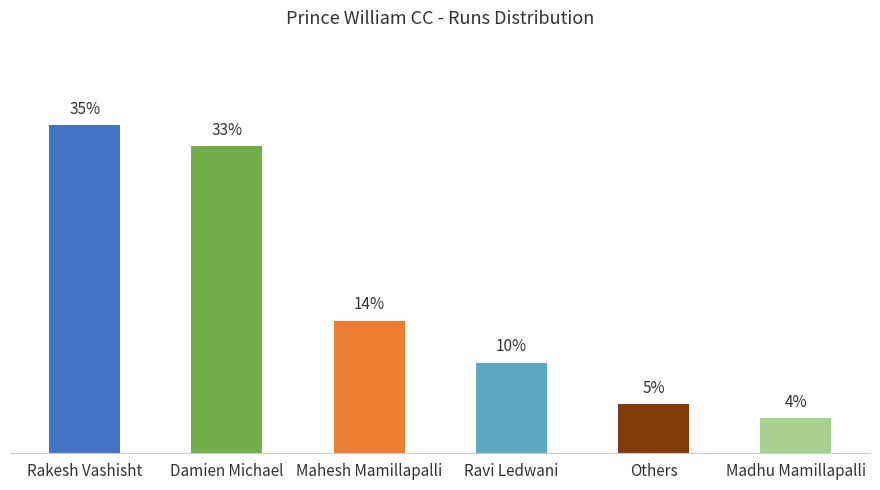

Between Madhu Mamillapalli and Others, which is larger?

Others